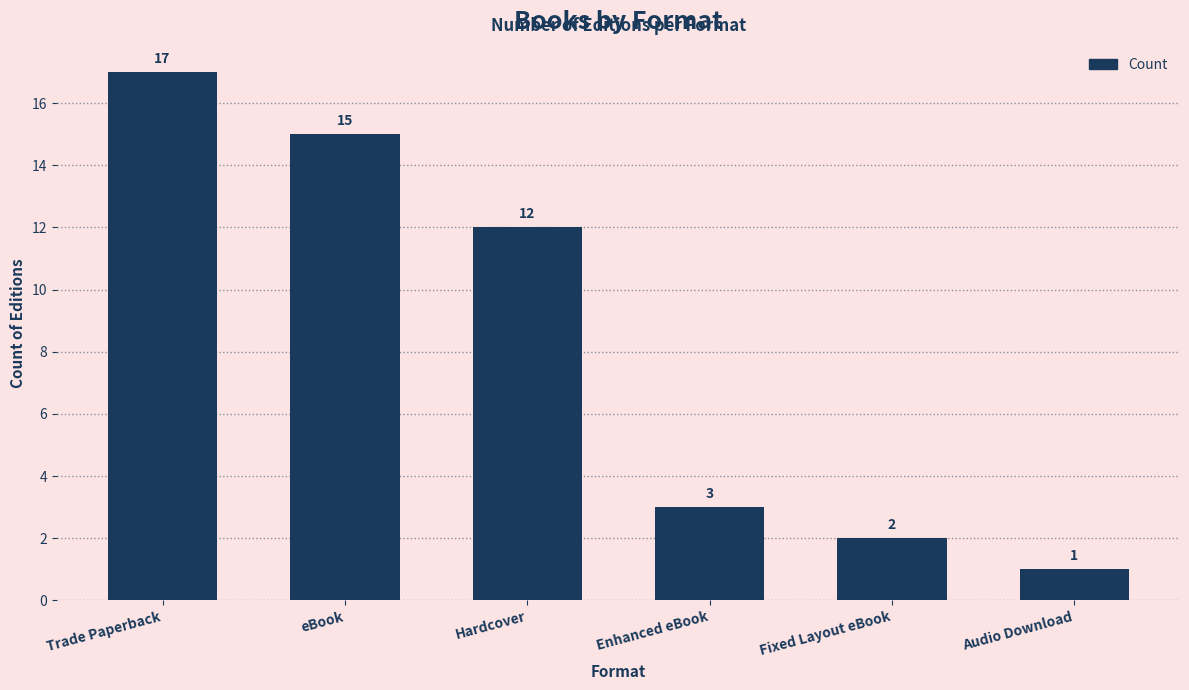

What is the maximum value shown in the chart?

17